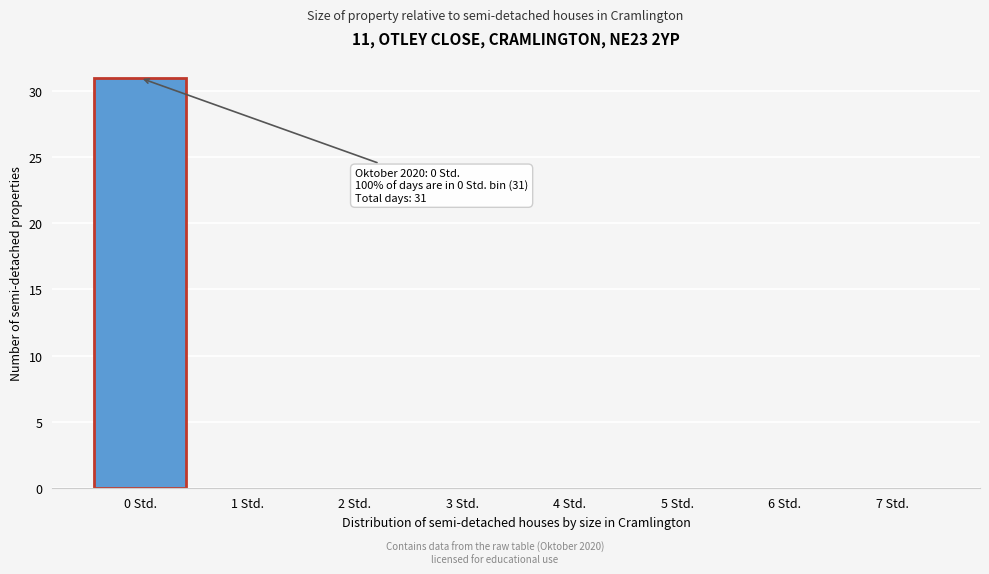

Over which range of the x-axis is the bar tallest?

-0.5 to 0.5